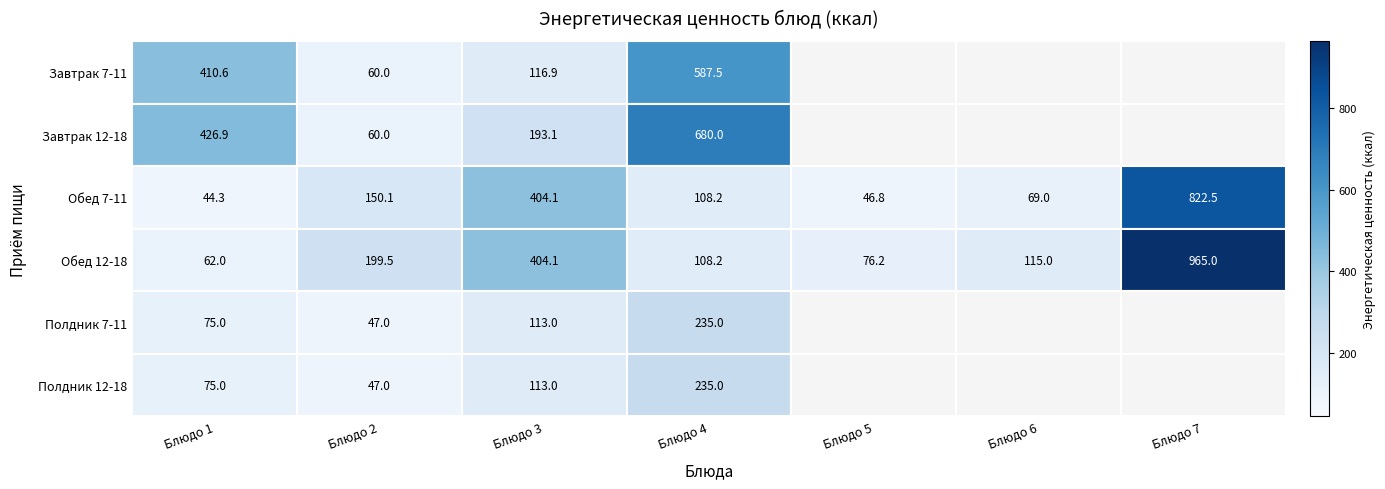

At which category does the chart reach its minimum across all series?

Блюдо 1